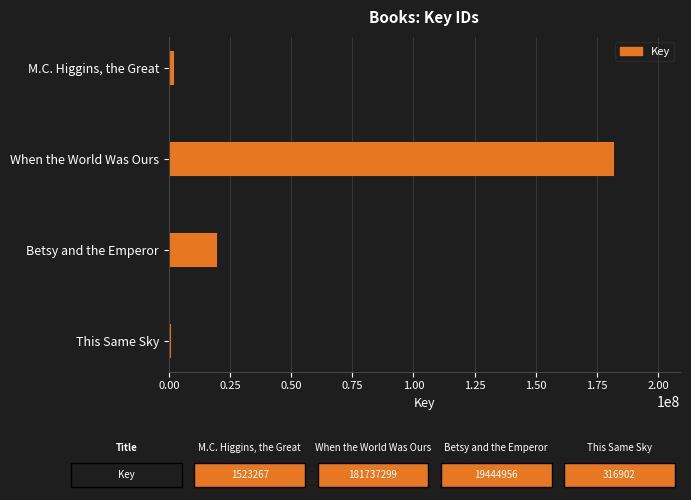

Between This Same Sky and When the World Was Ours, which is larger?

When the World Was Ours